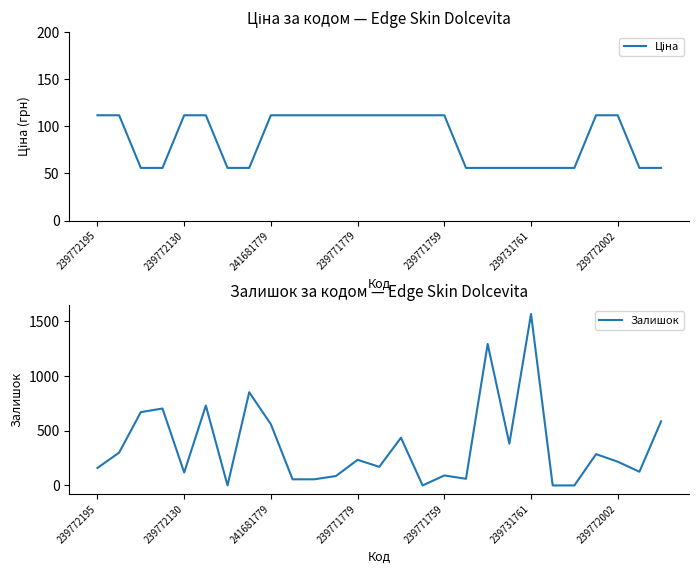

Which category has the highest value in the Залишок series?

239731761